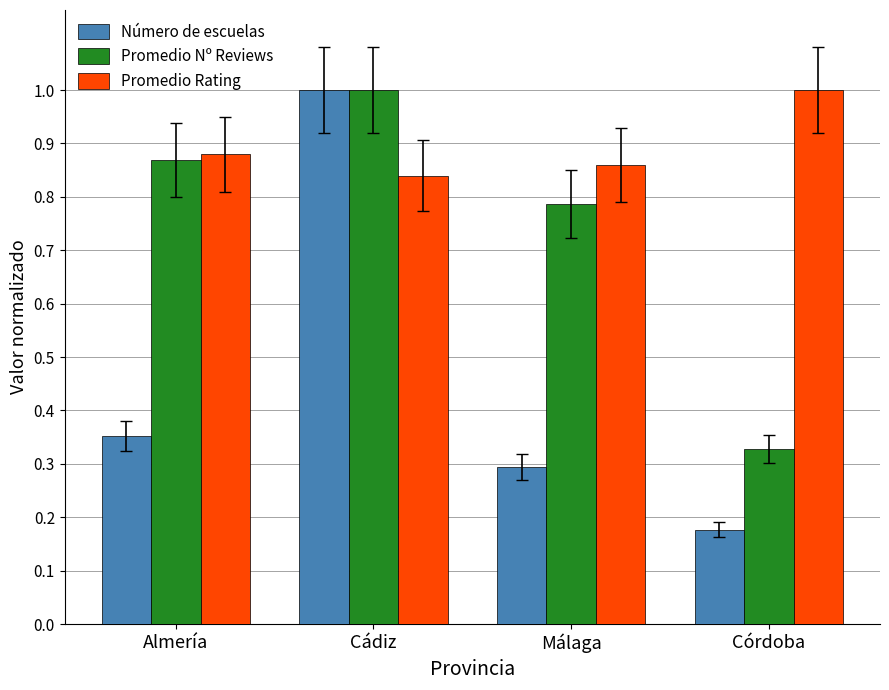

List the series in order of their overall mean, lowest first.

Número de escuelas, Promedio Nº Reviews, Promedio Rating